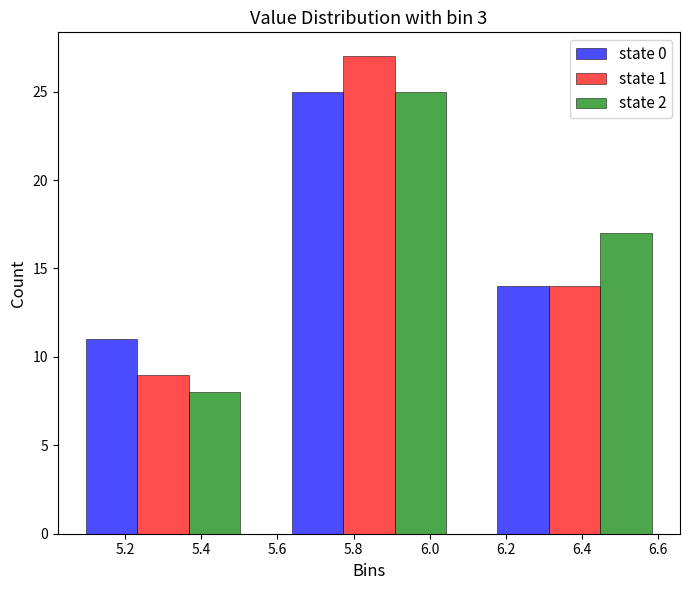

What is the height of the state 0 bar covering 5.03 to 5.57 on the x-axis? Neither the bar edges nor the heights are printed on the chart, so give them approximately, as read against the axes.

11